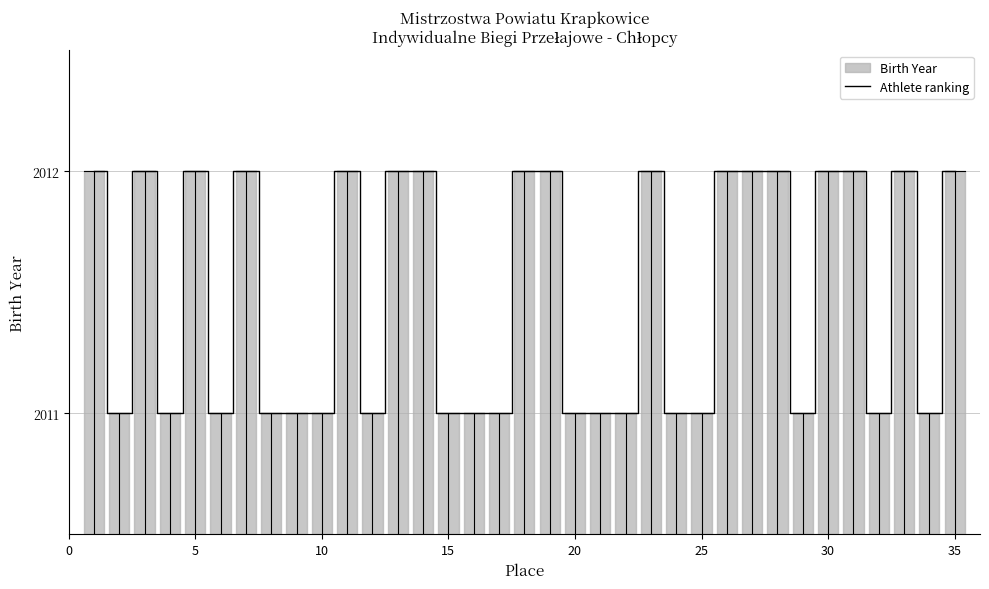

The Athlete ranking series shows 3459 at 35. True or false?

False